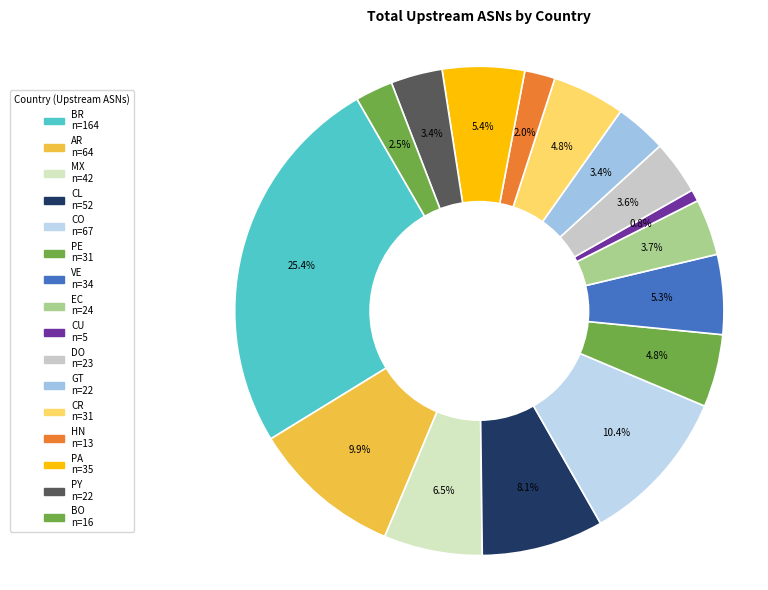

Count the number of slices in the pie.

16